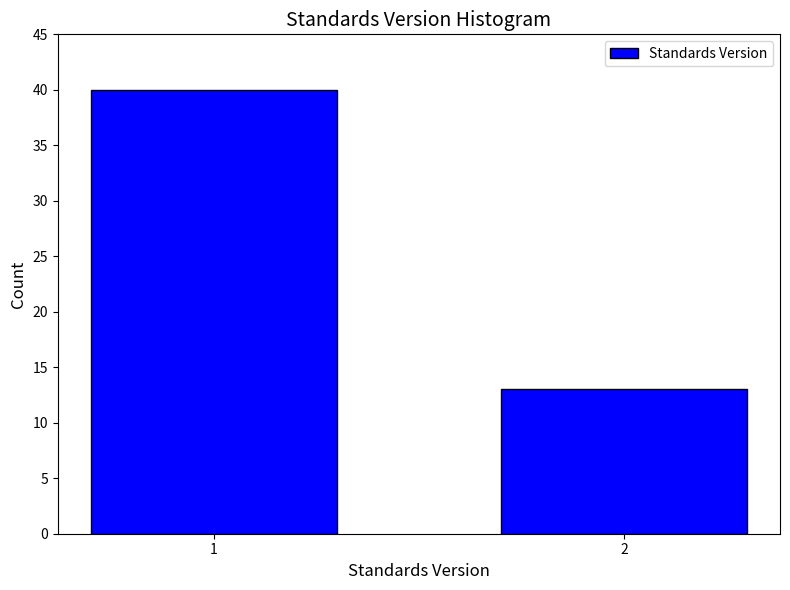

Reading left to right, list all the values displayed in this chart.

40	13